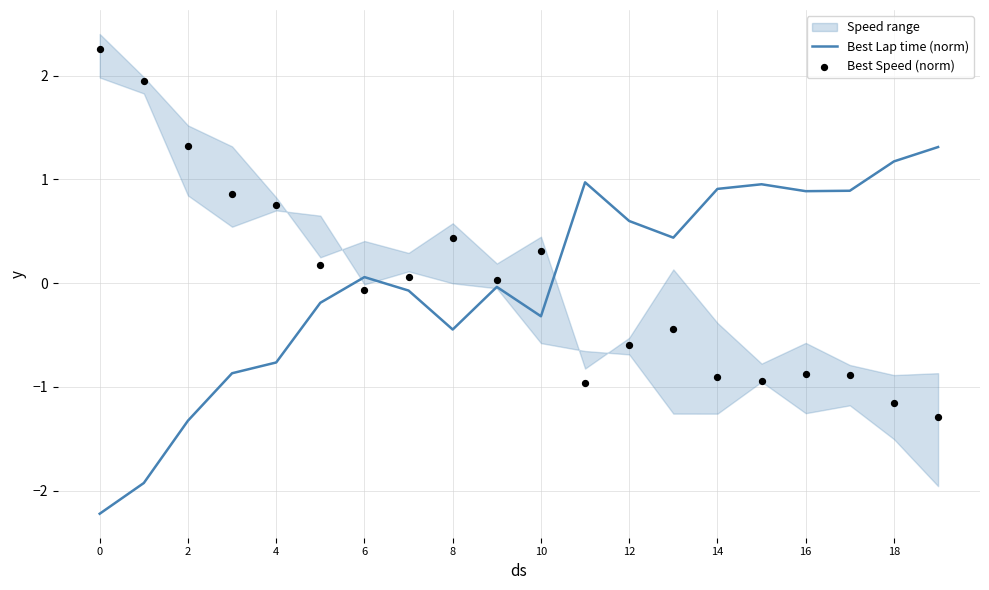

Which series has the widest spread of Y values?

Best Speed (norm)